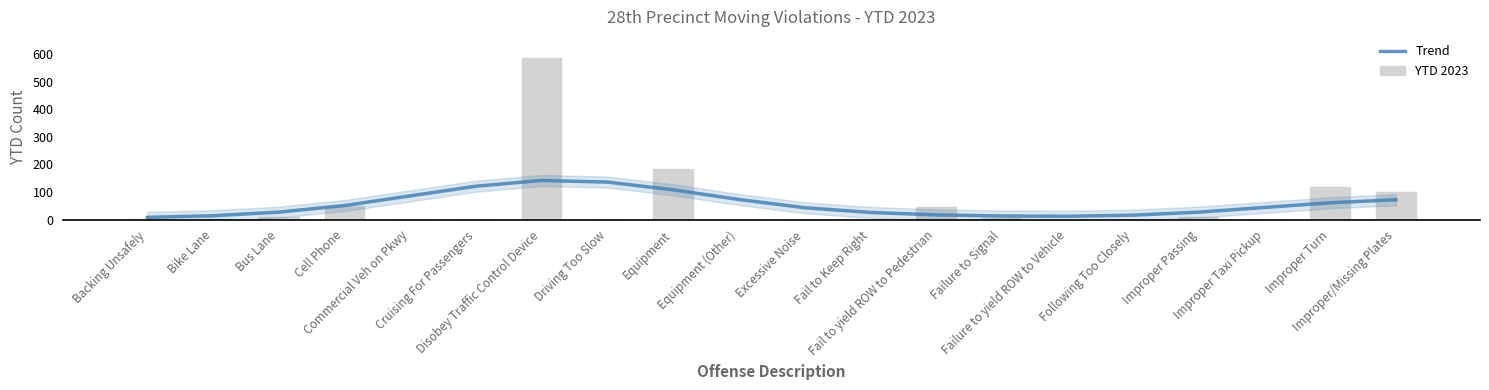

At how many categories does at least one series exceed 555?

1